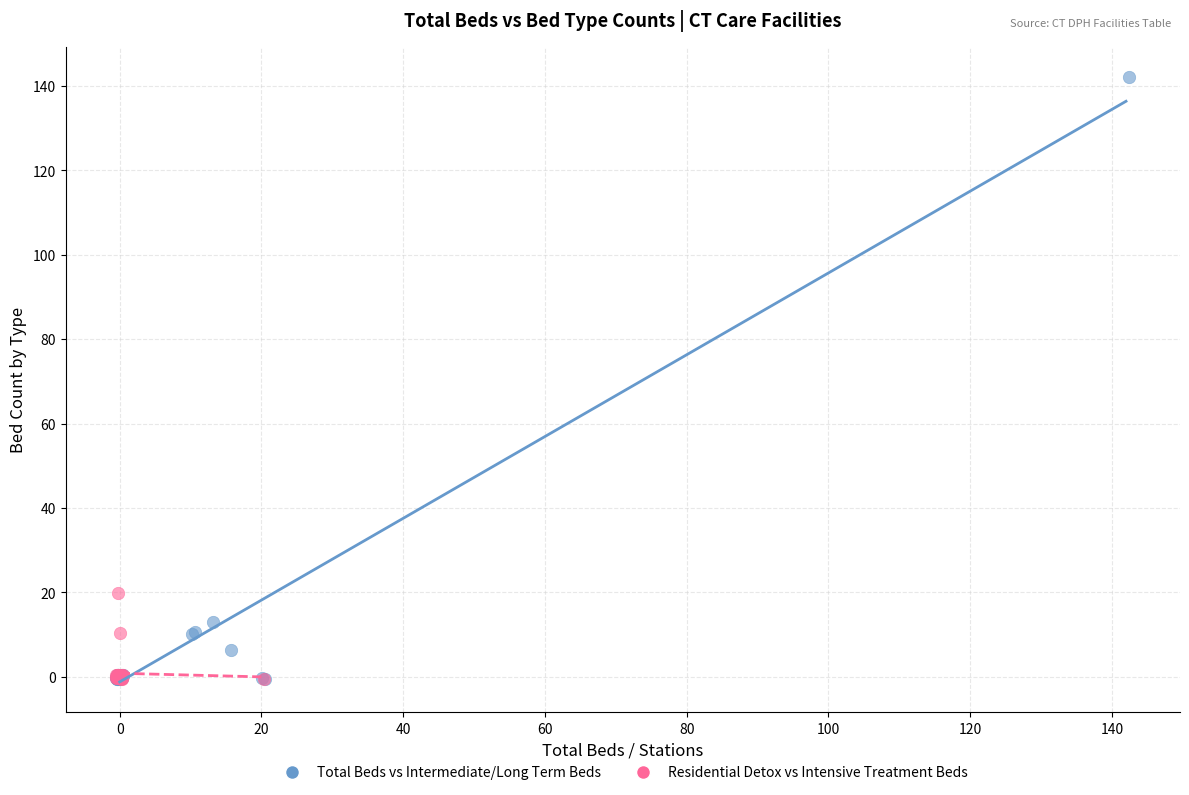

Which series has the largest Y range (max minus min)?

Total Beds vs Intermediate/Long Term Beds